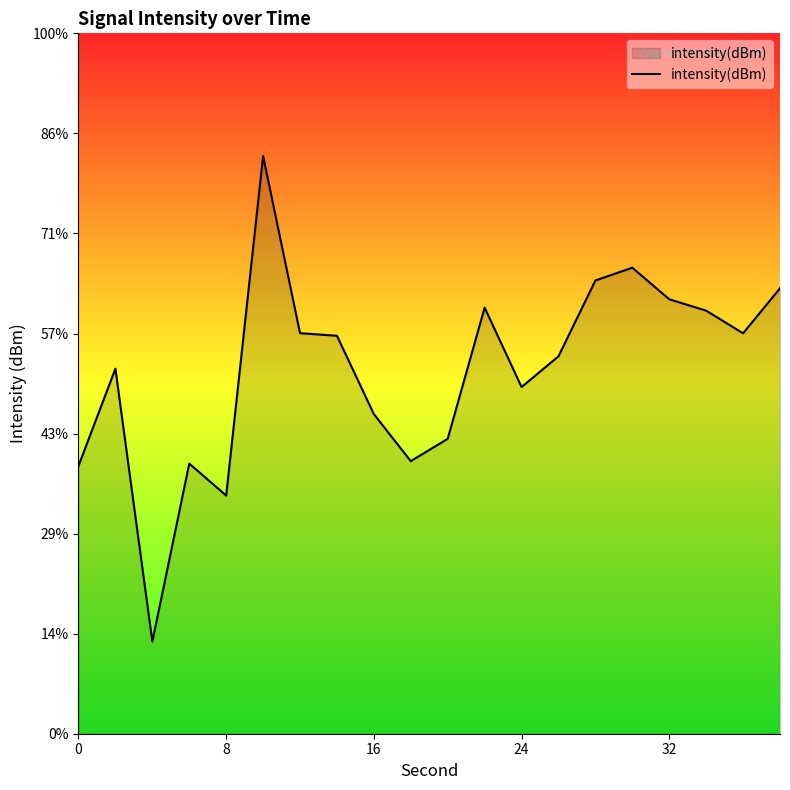

At which label is the value closest to -128?

24